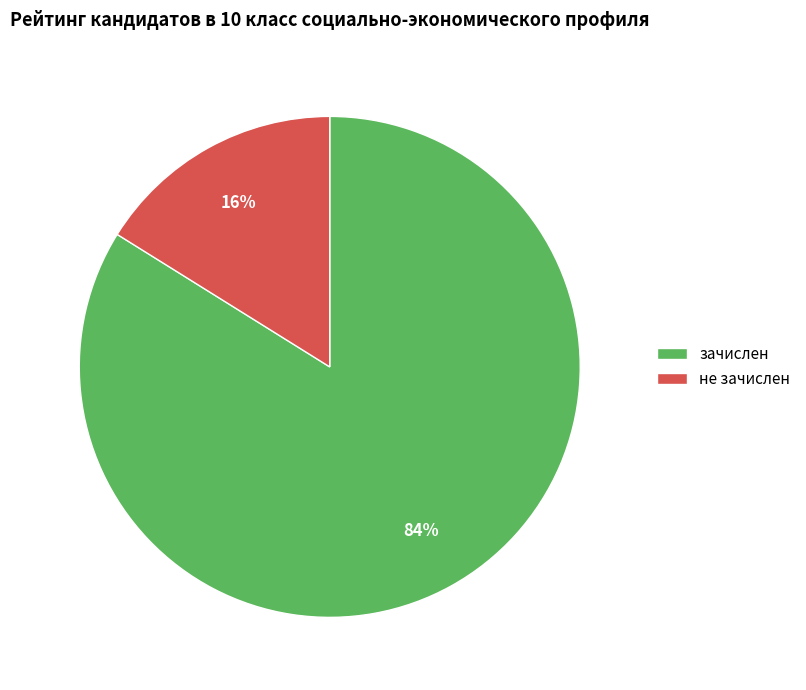

What is the largest slice in the pie chart?

зачислен